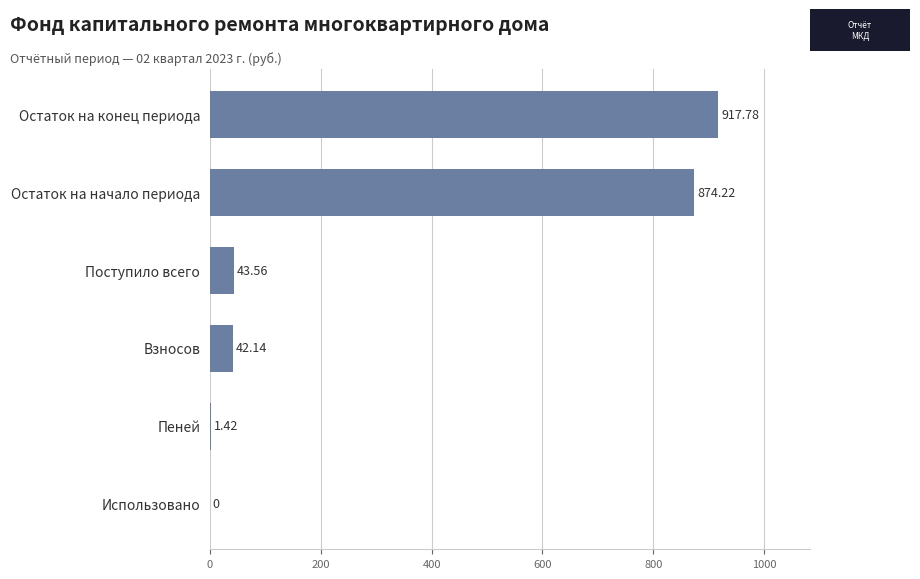

How many distinct data groups are displayed?

1